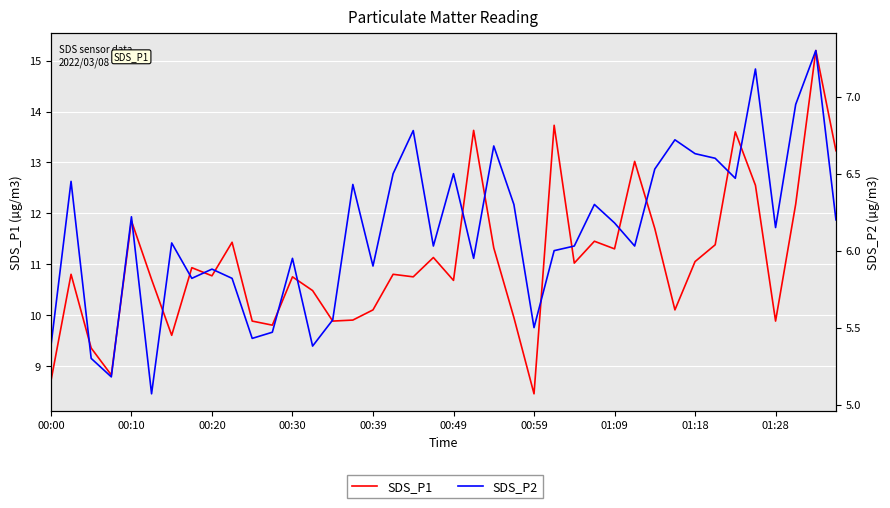

What are all the series names shown in the legend?

SDS_P1, SDS_P2